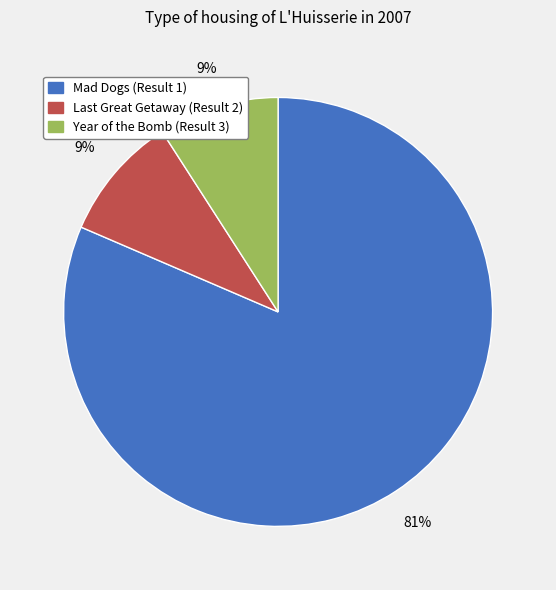

To the nearest percent, what is the average slice percentage?

33%